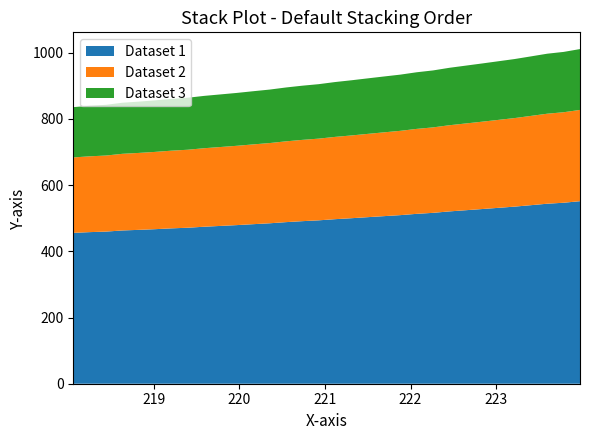

What is the difference between the maximum and minimum values in the Dataset 1 series?

95.7